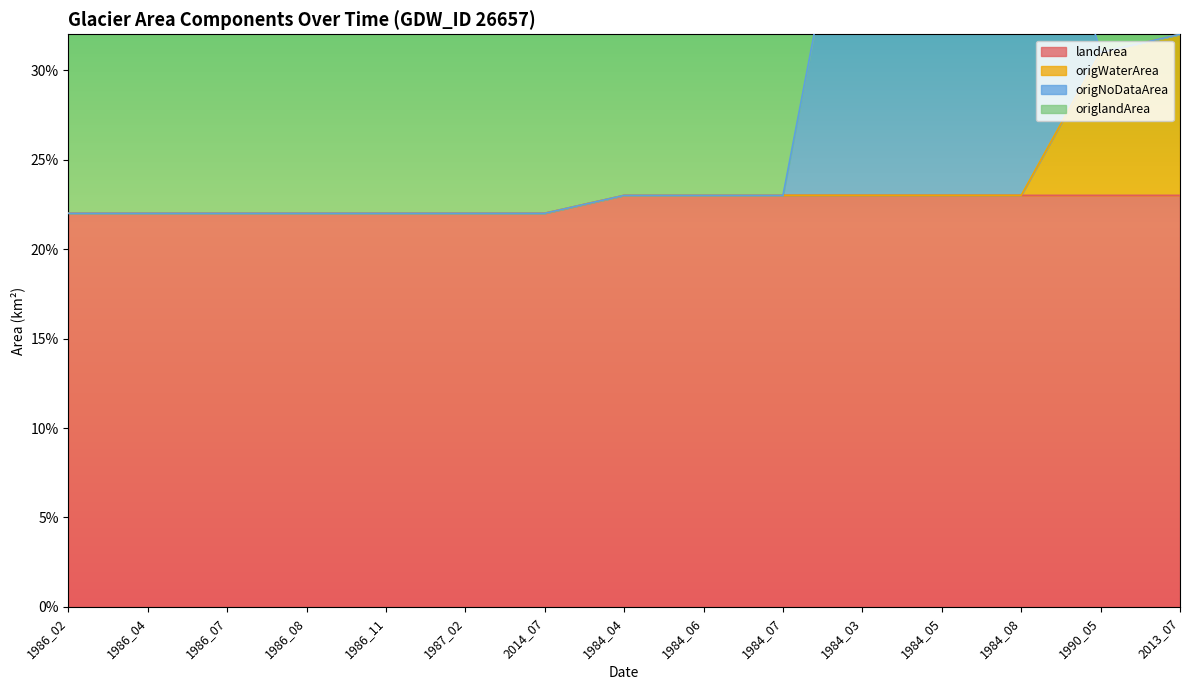

What position from the right is 1990_05?

2